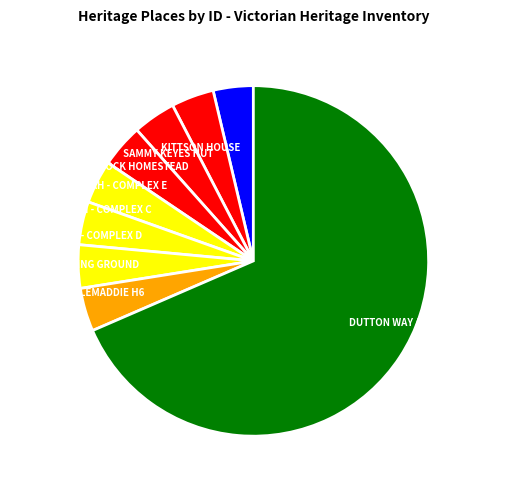

What is the largest slice in the pie chart?

DUTTON WAY ARTEFACT SCATTER